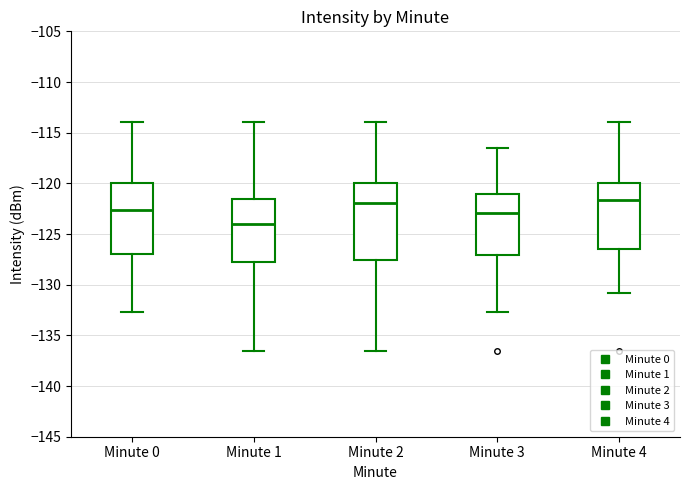

Where does the median line of the box for Minute 3 sit on the y-axis? The values are not printed on the chart, so give them approximately, as read against the axis.

-123.0